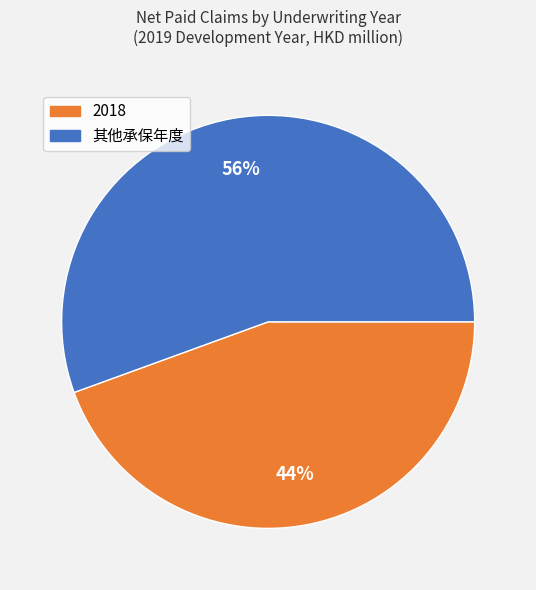

Does any single category account for the majority?

Yes